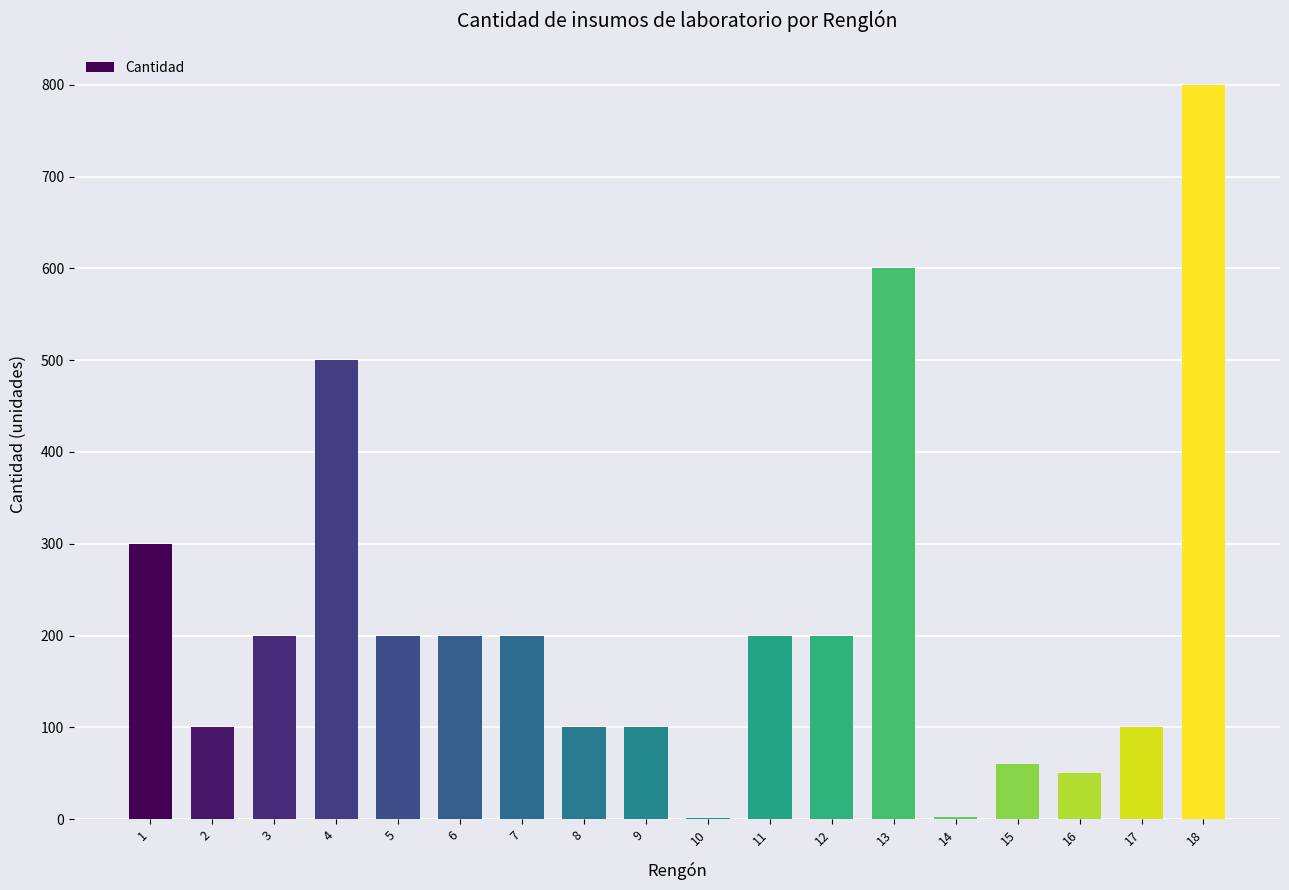

True or false: the data shows 86 at 11.

False